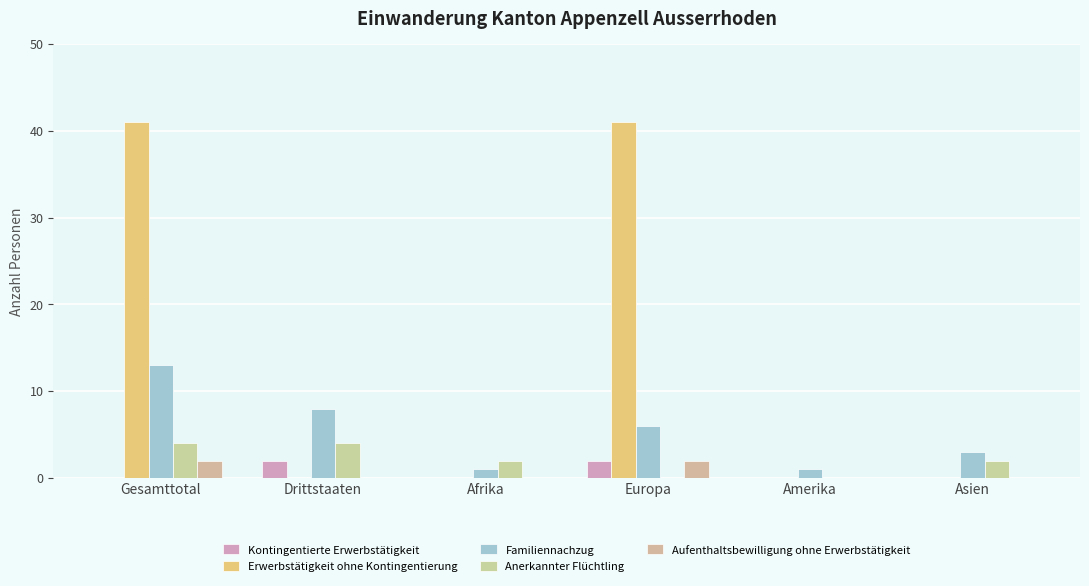

Between Afrika and Amerika, which series saw the biggest shift?

Anerkannter Flüchtling